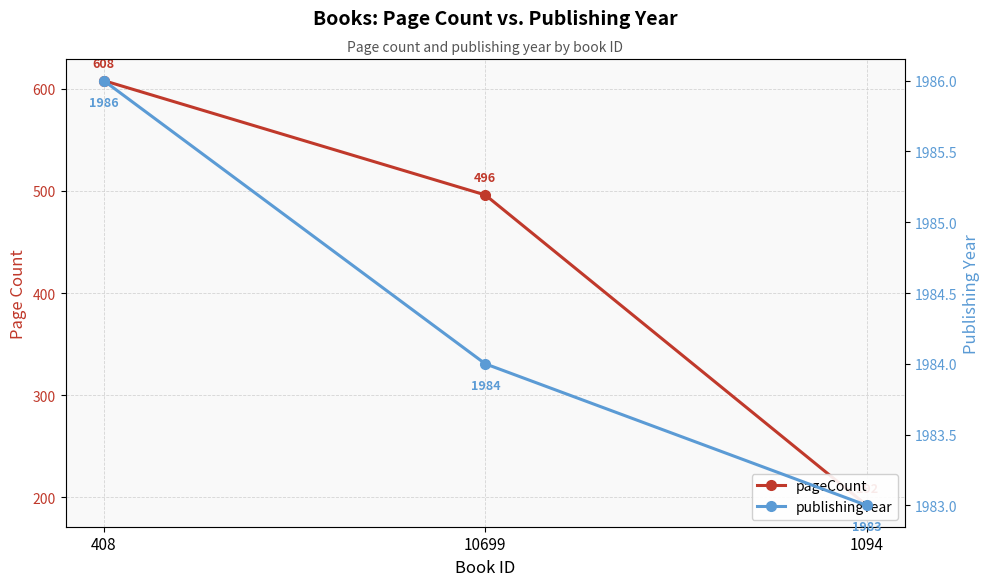

Does the chart display data point markers on the line(s)?

Yes